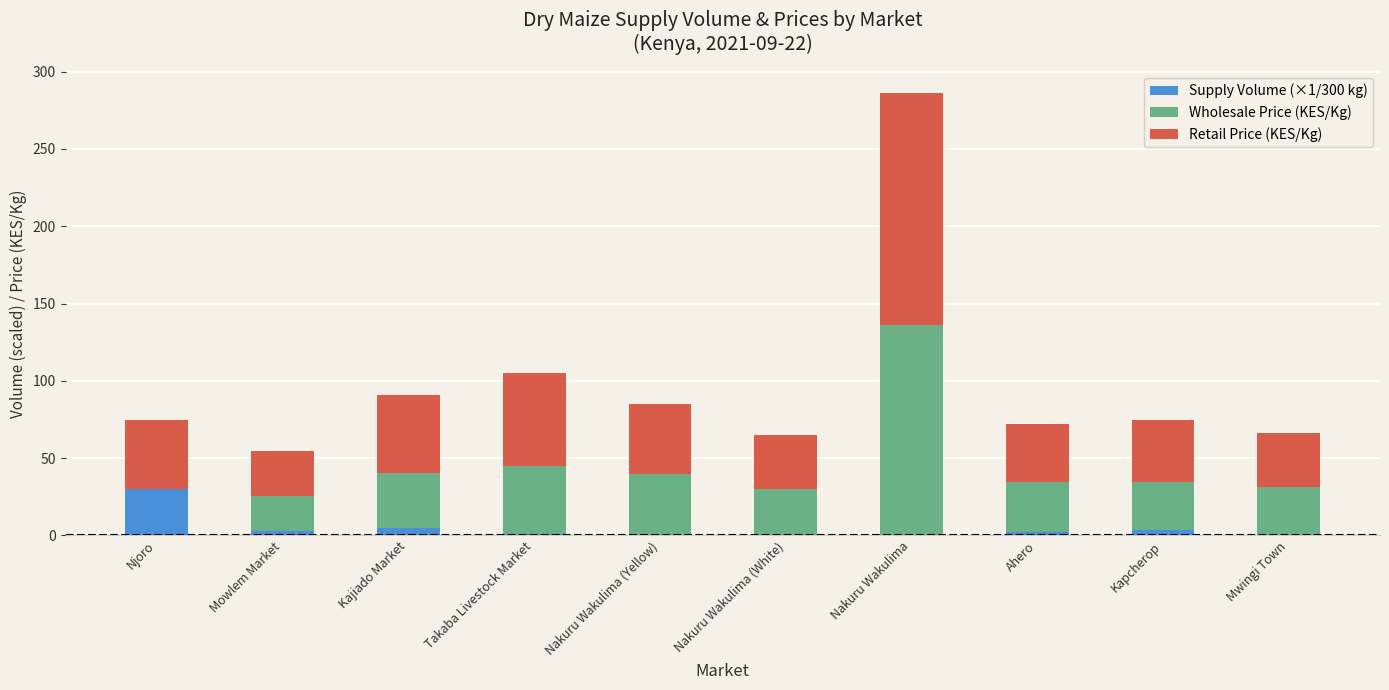

What is the highest value of the Supply Volume (×1/300 kg) series?

30.0